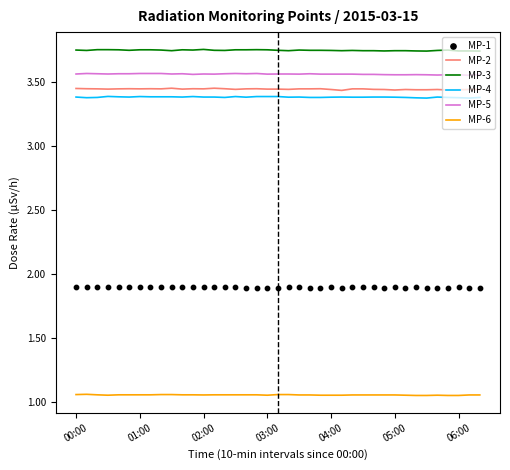

What is the total value across all series at 20?

17.1